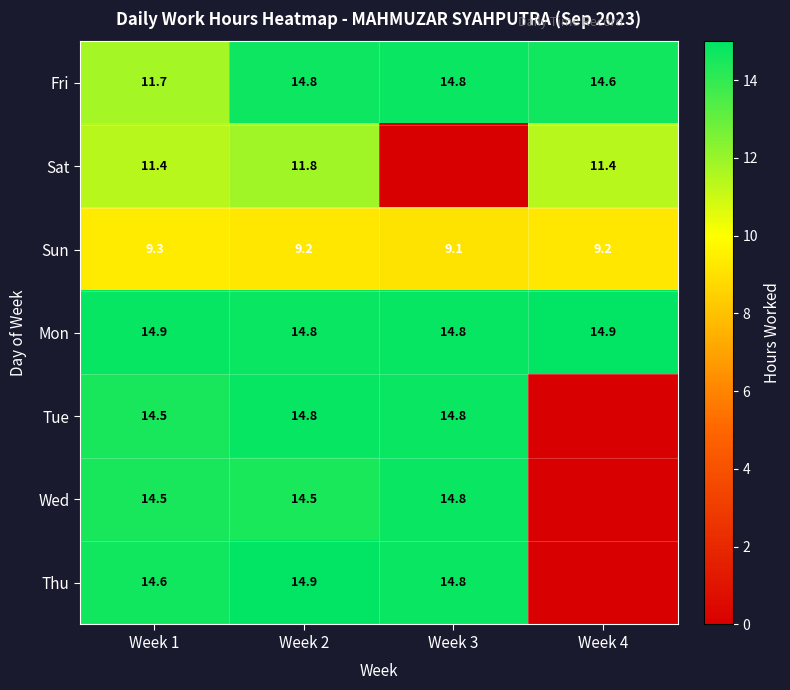

What is the difference between the highest and lowest values at Week 2?

5.7